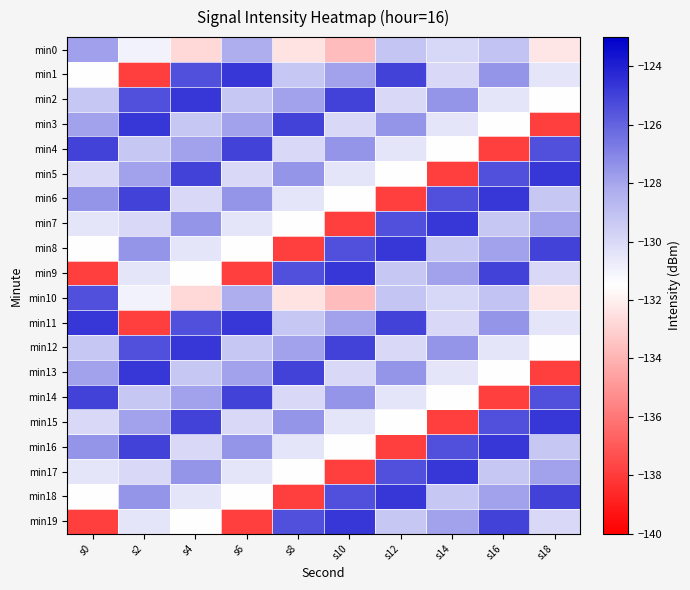

What is the total value across all series at s12?

-2581.8